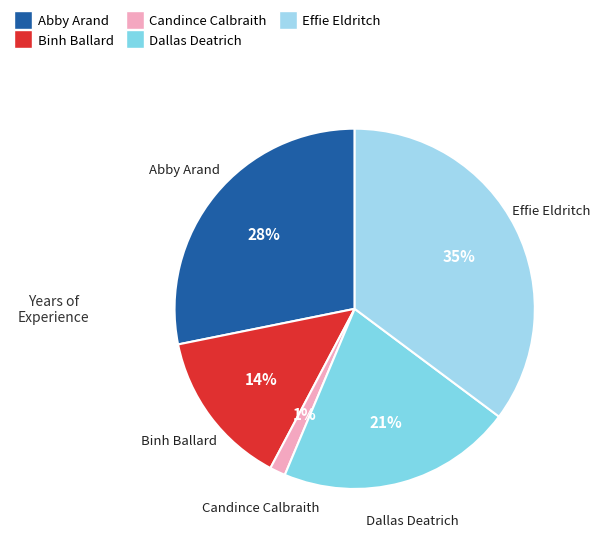

Count the number of slices in the pie.

5